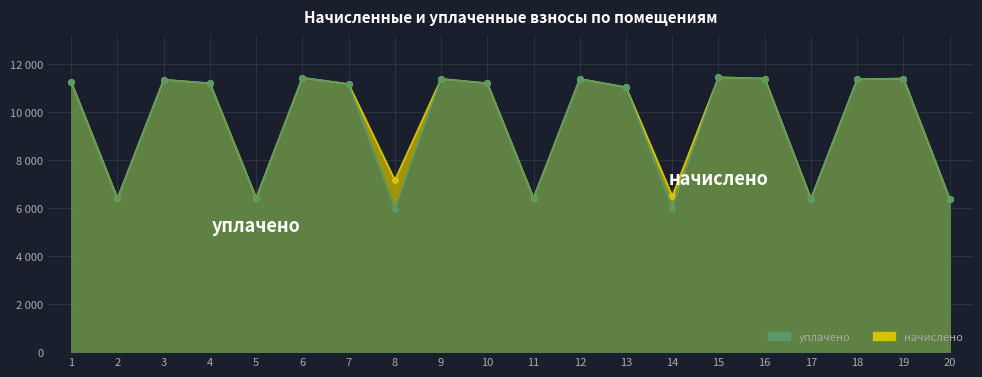

Count the number of data series in this chart.

2